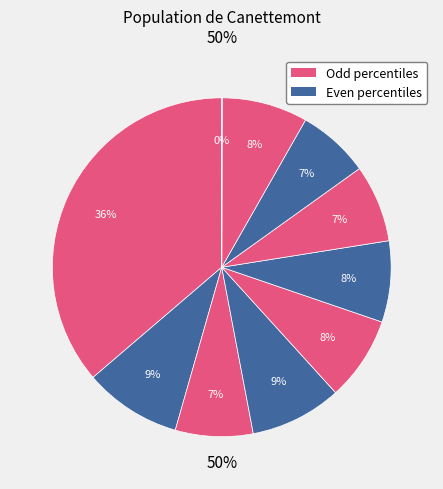

Count the number of slices in the pie.

10